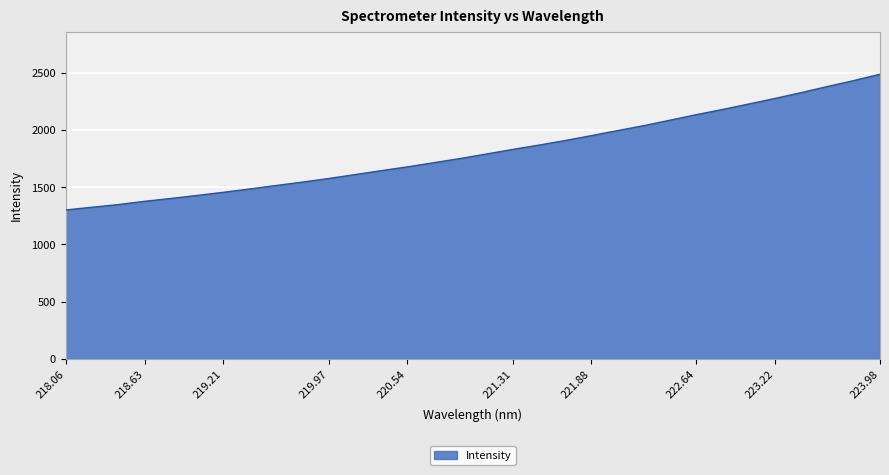

What is the minimum value shown in the chart?

1299.9